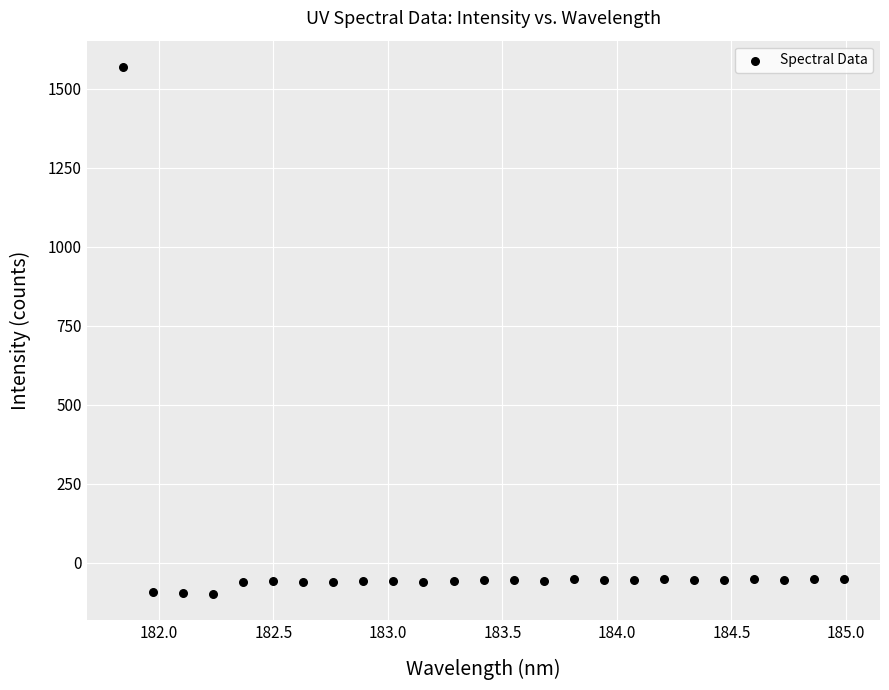

What is the range of Y values (max minus min)?

1668.6